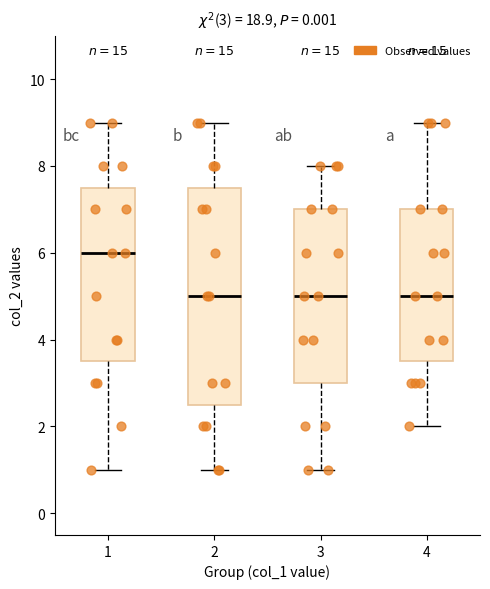

Comparing the boxes themselves (not the whiskers), which one is the tallest?

2